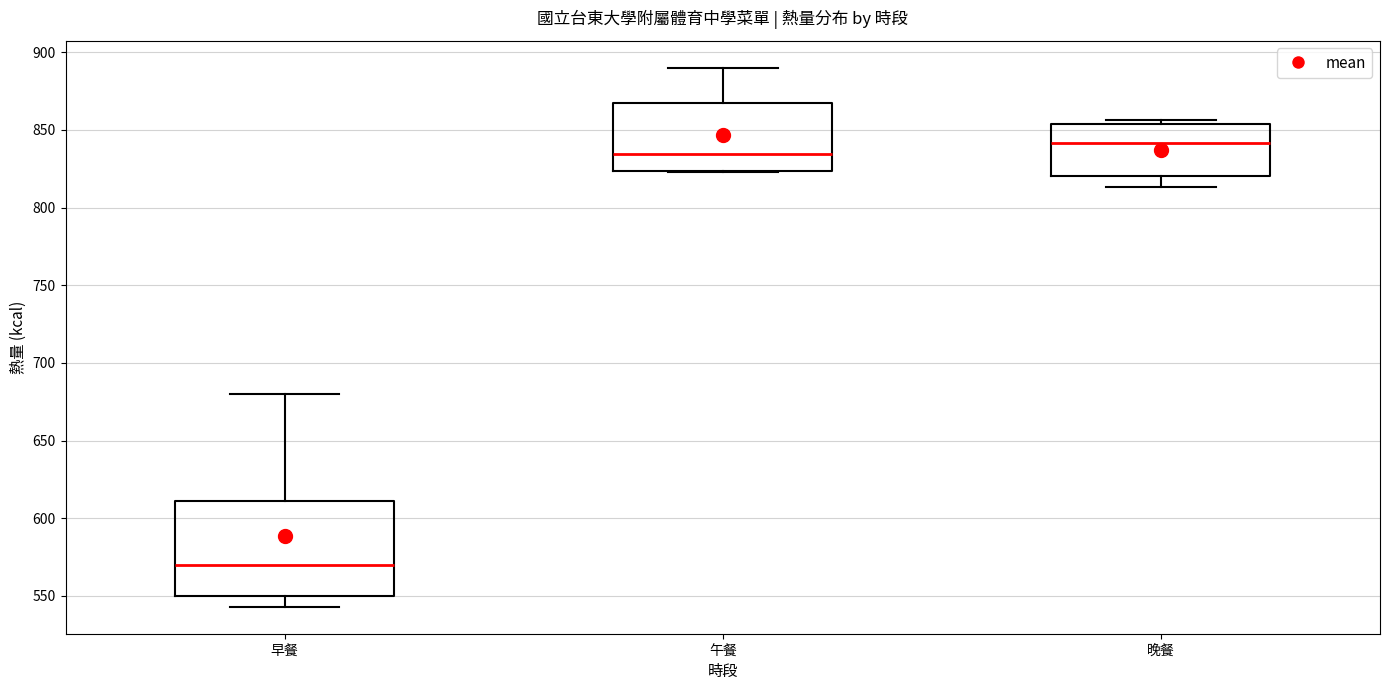

Where does the lower whisker of the box for 早餐 end on the y-axis? The values are not printed on the chart, so give them approximately, as read against the axis.

545